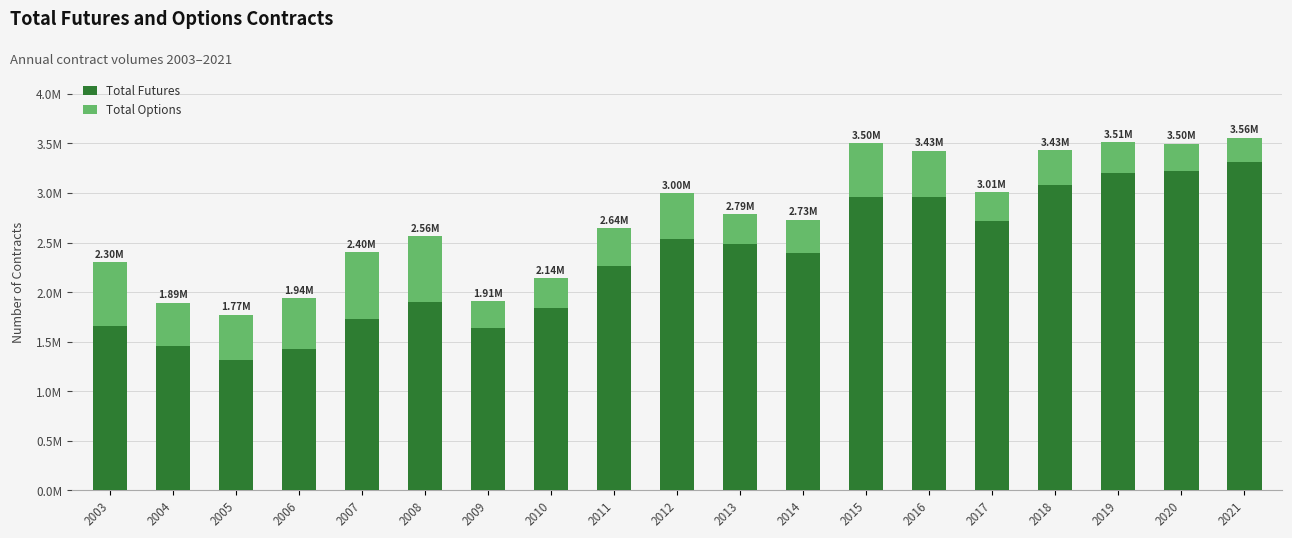

What are all the series names shown in the legend?

Total Futures, Total Options